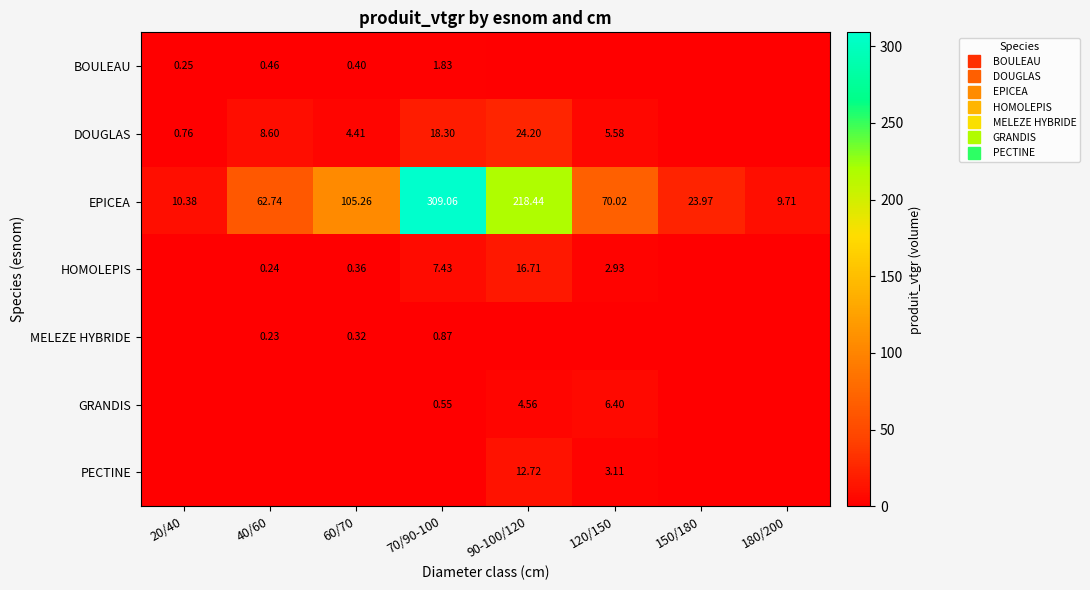

Which series has the widest spread of values?

EPICEA